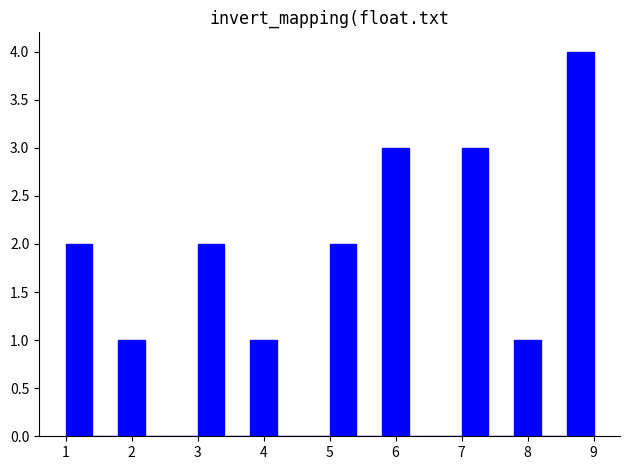

Reading left to right, transcribe this chart: for each bar, give the range it covers on the x-axis and its height. The values are not printed on the chart, so give them approximately, as read against the axis.

1.0 to 1.4: 2
1.4 to 1.8: 0
1.8 to 2.2: 1
2.2 to 2.6: 0
2.6 to 3.0: 0
3.0 to 3.4: 2
3.4 to 3.8: 0
3.8 to 4.2: 1
4.2 to 4.6: 0
4.6 to 5.0: 0
5.0 to 5.4: 2
5.4 to 5.8: 0
5.8 to 6.2: 3
6.2 to 6.6: 0
6.6 to 7.0: 0
7.0 to 7.4: 3
7.4 to 7.8: 0
7.8 to 8.2: 1
8.2 to 8.6: 0
8.6 to 9.0: 4